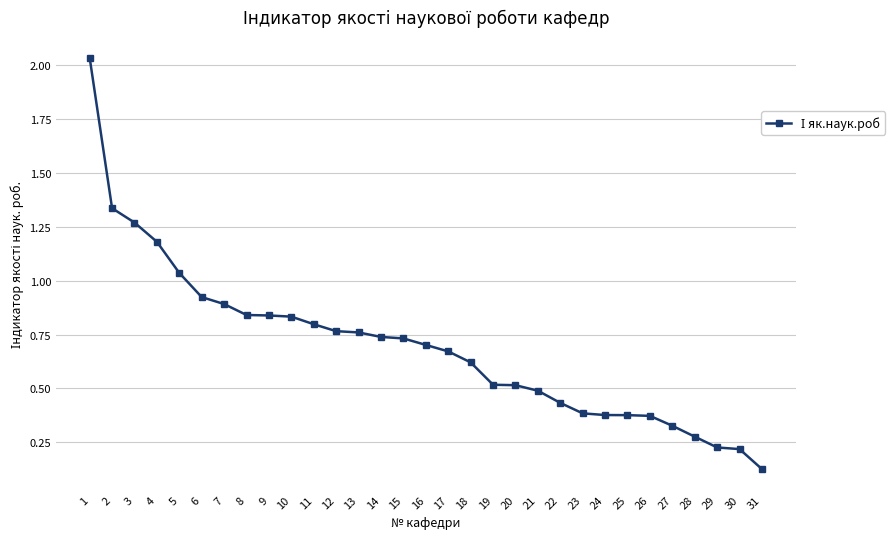

The value at 14 is 0.7. True or false?

True